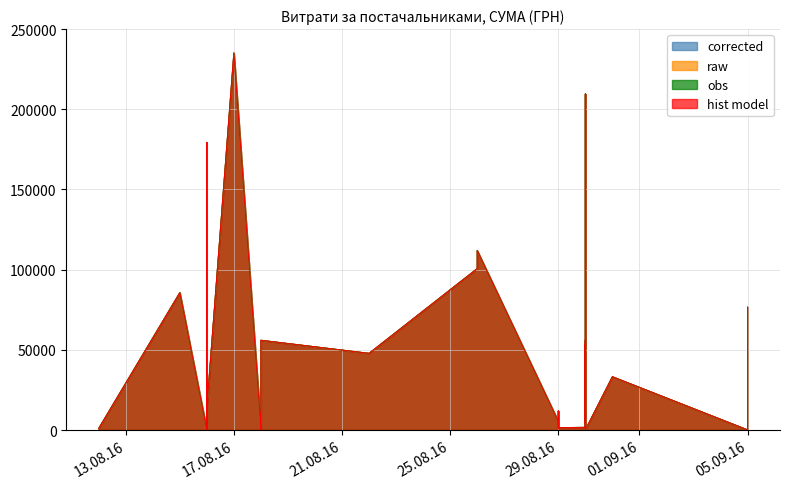

True or false: corrected and obs intersect in this chart.

False